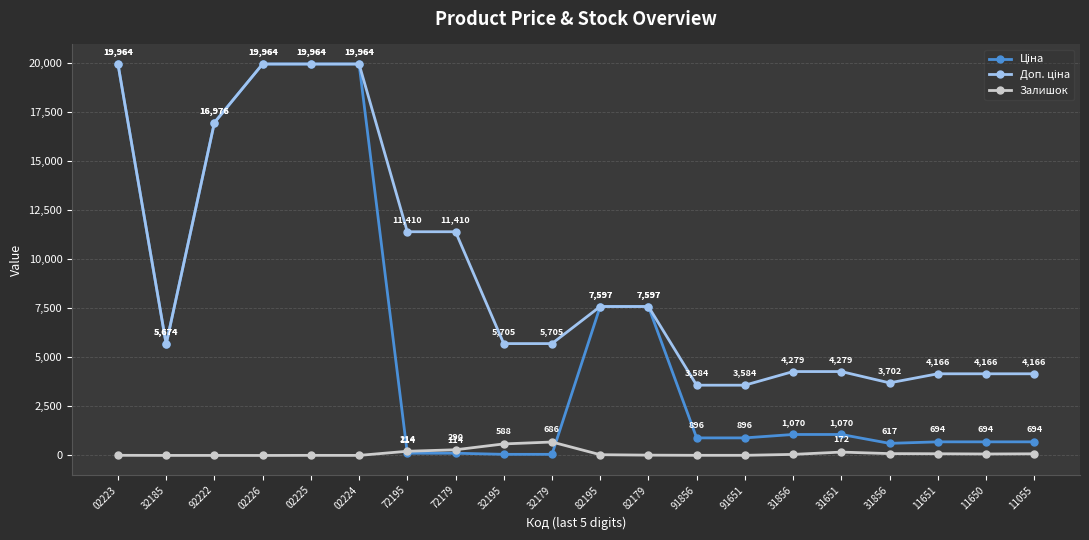

True or false: Доп. ціна and Ціна intersect in this chart.

False